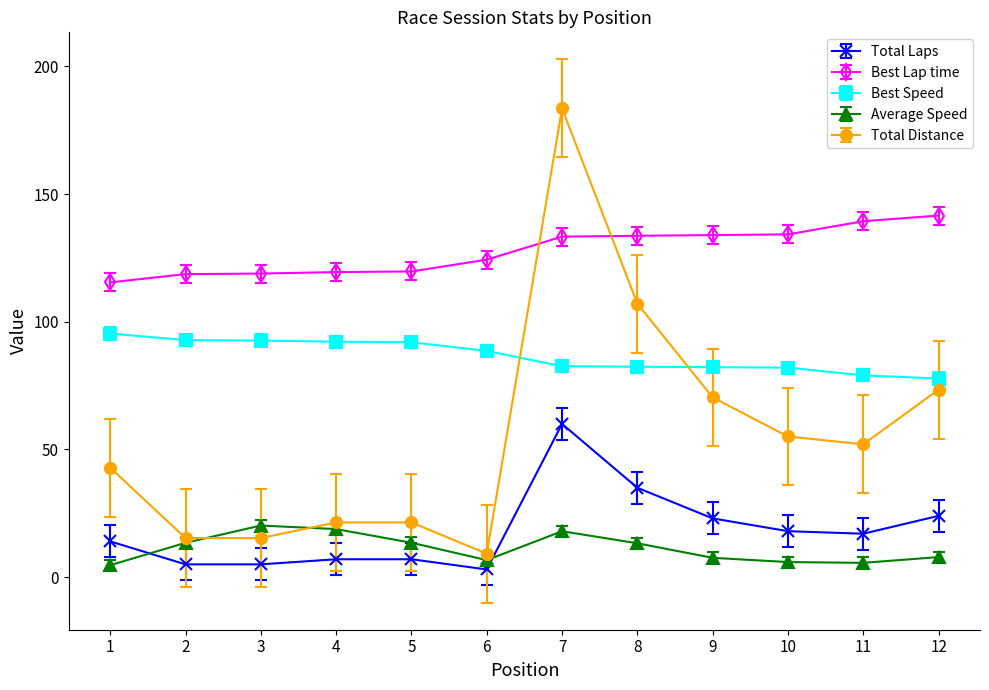

What is the value of the Average Speed point at the 2nd from the left?

13.4